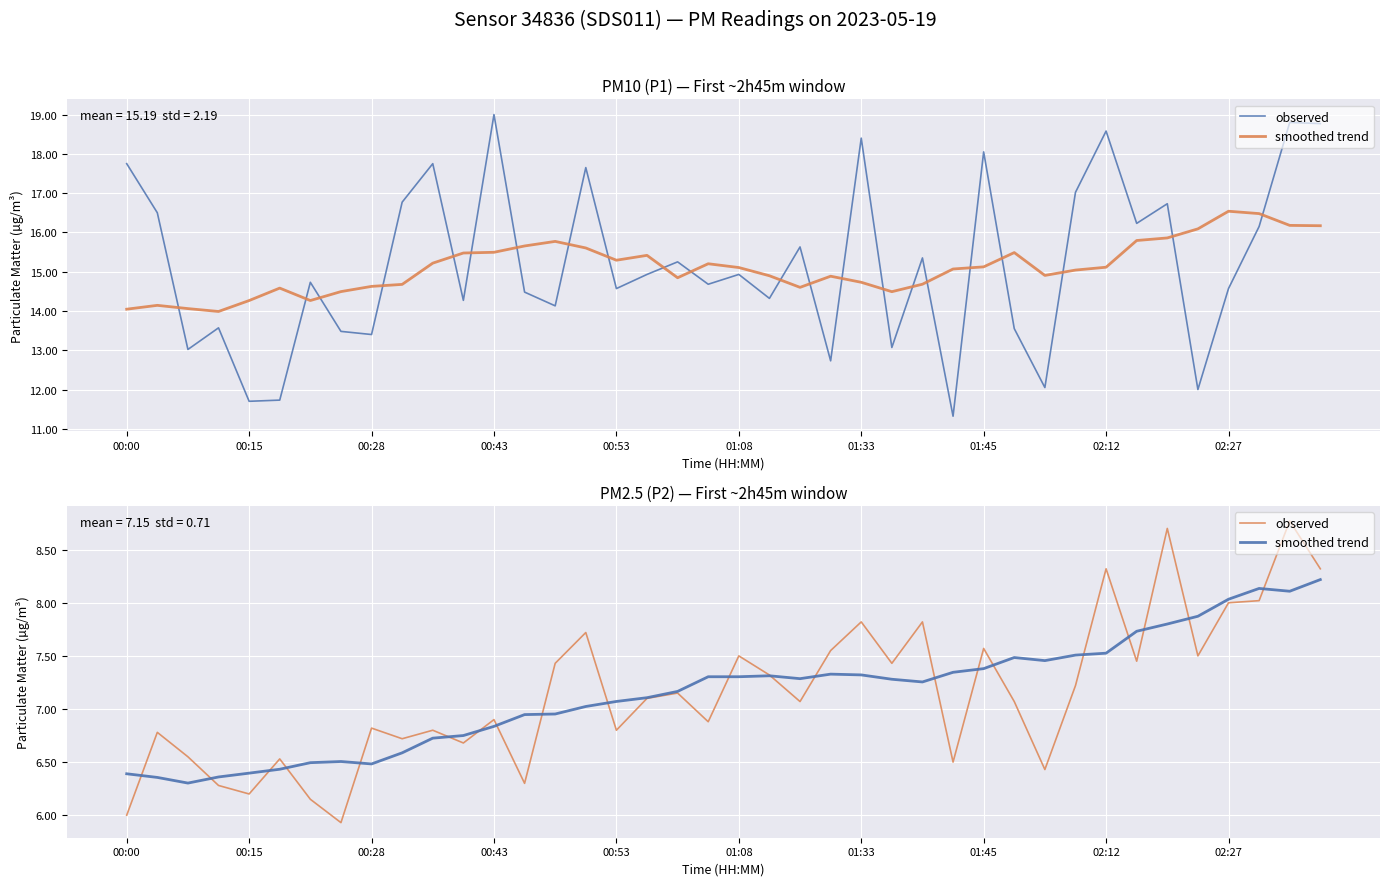

At 23, list the series in order from largest to smallest.

observed, smoothed trend